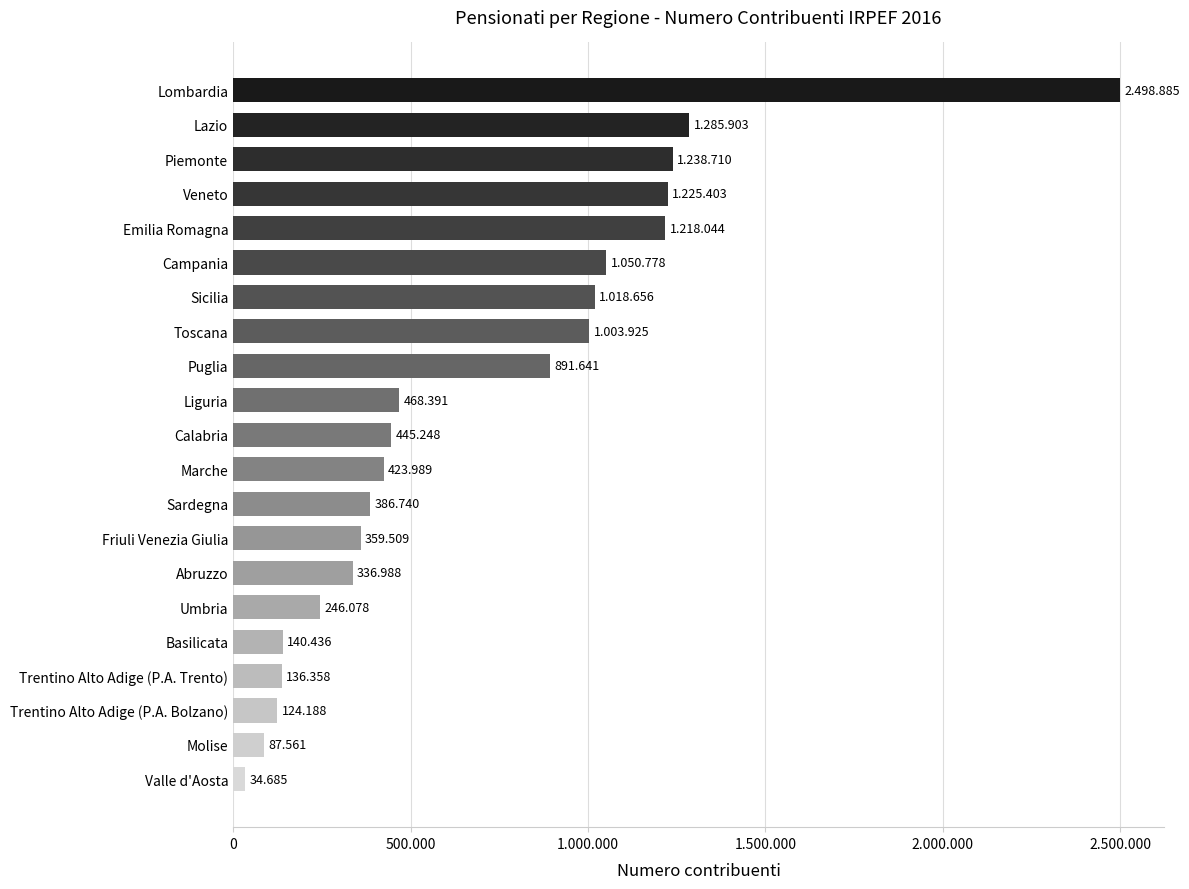

Does the chart contain any negative values?

No